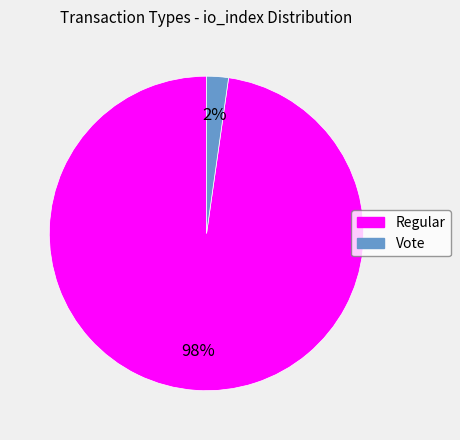

Is the sum of Regular and Vote greater than half?

Yes